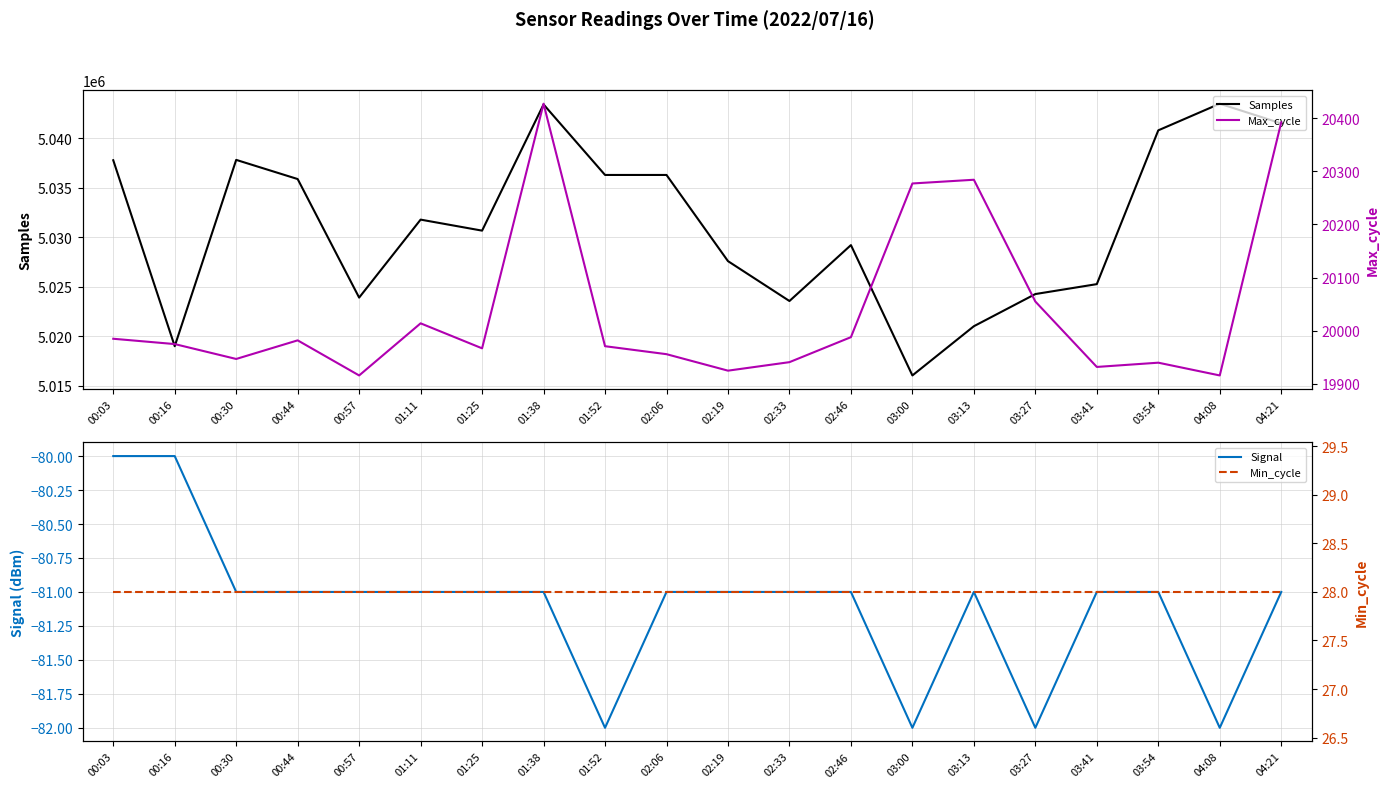

Reading left to right, transcribe all the data shown in this chart.

Samples: 00:03=5037798	00:16=5018999	00:30=5037835	00:44=5035897	00:57=5023913	01:11=5031796	01:25=5030682	01:38=5043439	01:52=5036311	02:06=5036311	02:19=5027600	02:33=5023568	02:46=5029221	03:00=5016044	03:13=5021020	03:27=5024272	03:41=5025275	03:54=5040821	04:08=5043513	04:21=5041519
Signal: 00:03=-80	00:16=-80	00:30=-81	00:44=-81	00:57=-81	01:11=-81	01:25=-81	01:38=-81	01:52=-82	02:06=-81	02:19=-81	02:33=-81	02:46=-81	03:00=-82	03:13=-81	03:27=-82	03:41=-81	03:54=-81	04:08=-82	04:21=-81
Max_cycle: 00:03=19985	00:16=19975	00:30=19947	00:44=19982	00:57=19916	01:11=20014	01:25=19967	01:38=20427	01:52=19971	02:06=19956	02:19=19925	02:33=19941	02:46=19988	03:00=20277	03:13=20284	03:27=20055	03:41=19932	03:54=19940	04:08=19916	04:21=20392
Min_cycle: 00:03=28	00:16=28	00:30=28	00:44=28	00:57=28	01:11=28	01:25=28	01:38=28	01:52=28	02:06=28	02:19=28	02:33=28	02:46=28	03:00=28	03:13=28	03:27=28	03:41=28	03:54=28	04:08=28	04:21=28